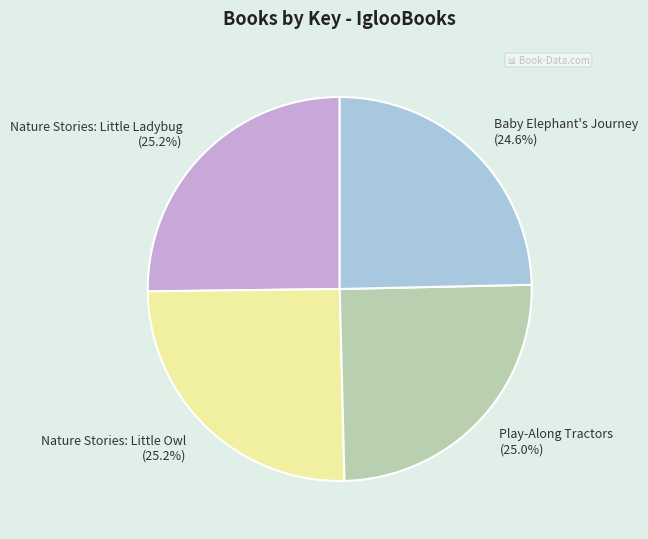

Do Nature Stories: Little Ladybug and Baby Elephant's Journey together represent more than half of the pie?

No